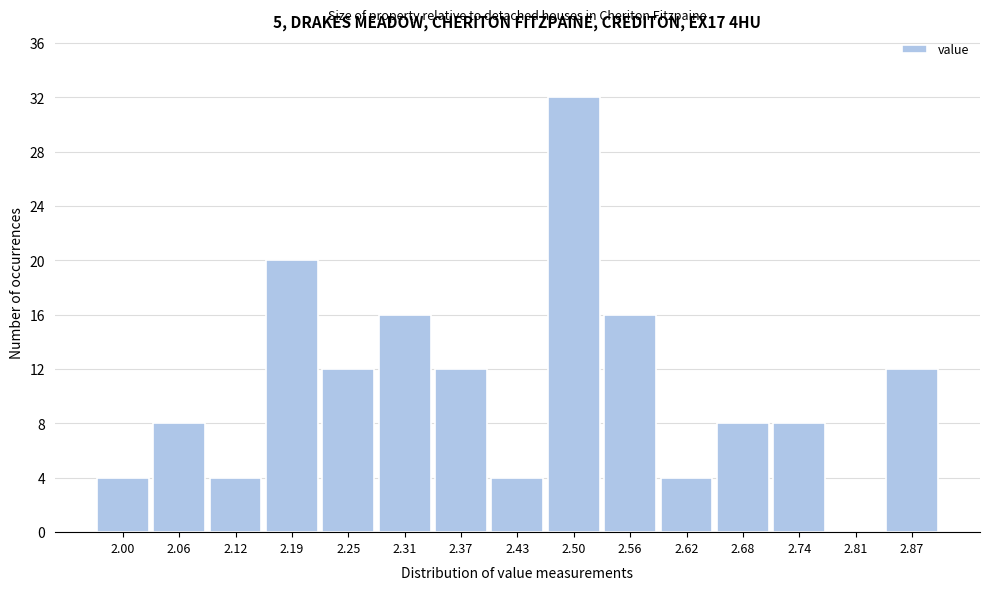

Reading left to right, what are all the values shown in this chart?

2.00=4	2.06=8	2.12=4	2.19=20	2.25=12	2.31=16	2.37=12	2.43=4	2.50=32	2.56=16	2.62=4	2.68=8	2.74=8	2.81=0	2.87=12